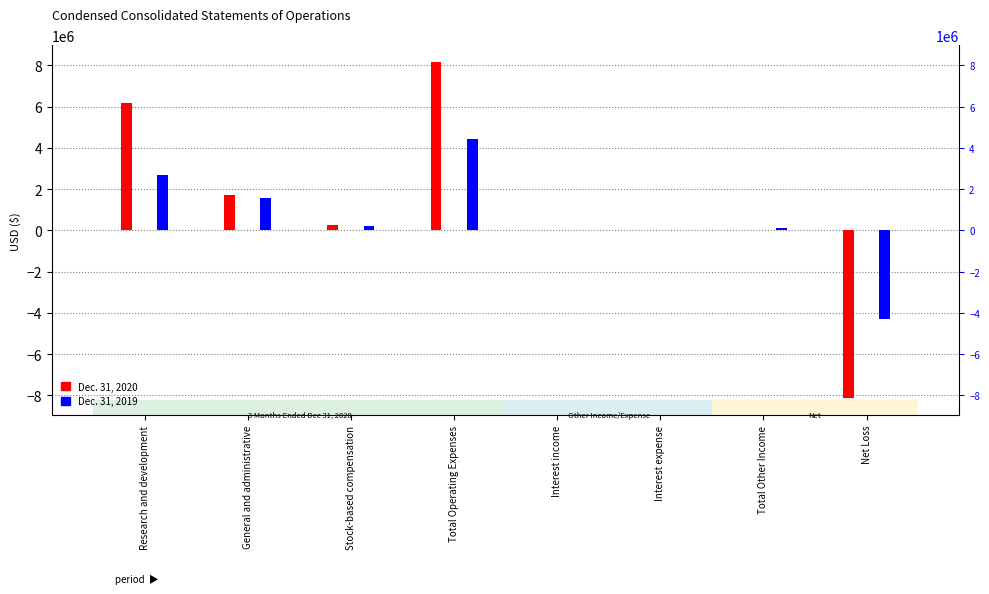

How many data points in Dec. 31, 2020 are above 276582?

3